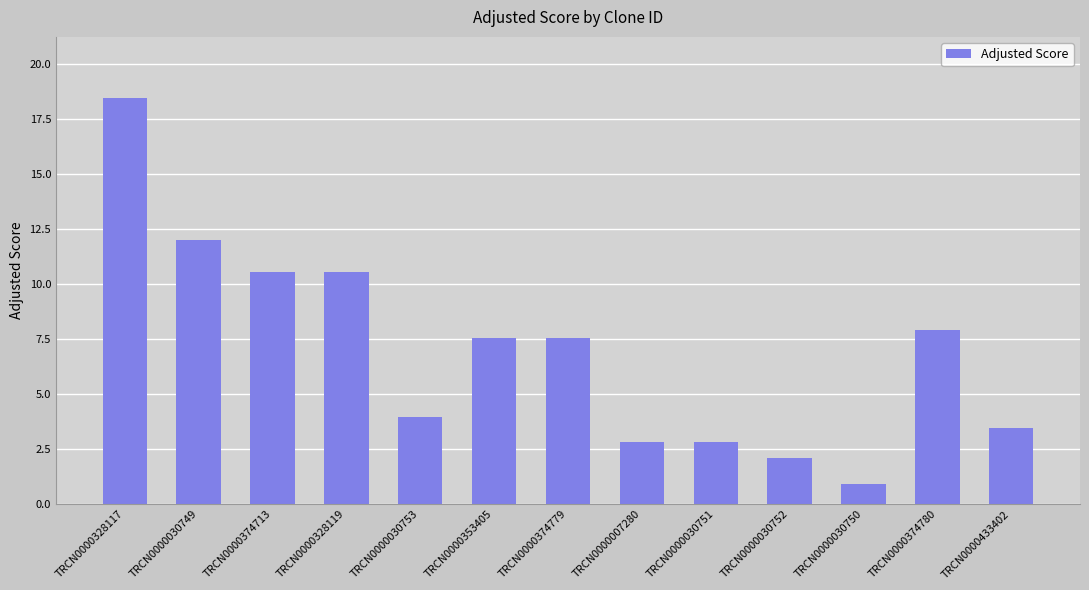

Reading left to right, transcribe all the data shown in this chart.

TRCN0000328117=18.5	TRCN0000030749=12.0	TRCN0000374713=10.6	TRCN0000328119=10.6	TRCN0000030753=4.0	TRCN0000353405=7.6	TRCN0000374779=7.6	TRCN0000007280=2.8	TRCN0000030751=2.8	TRCN0000030752=2.1	TRCN0000030750=0.9	TRCN0000374780=7.9	TRCN0000433402=3.5